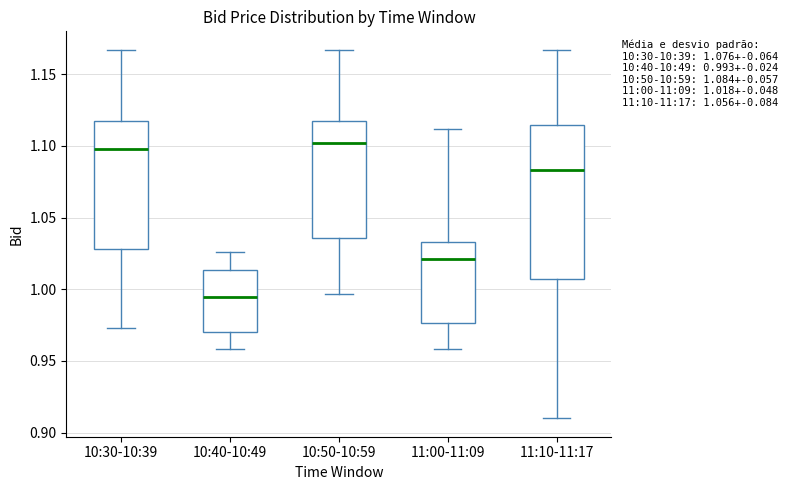

Which box is the tallest, from its lower edge to its upper edge?

11:10-11:17